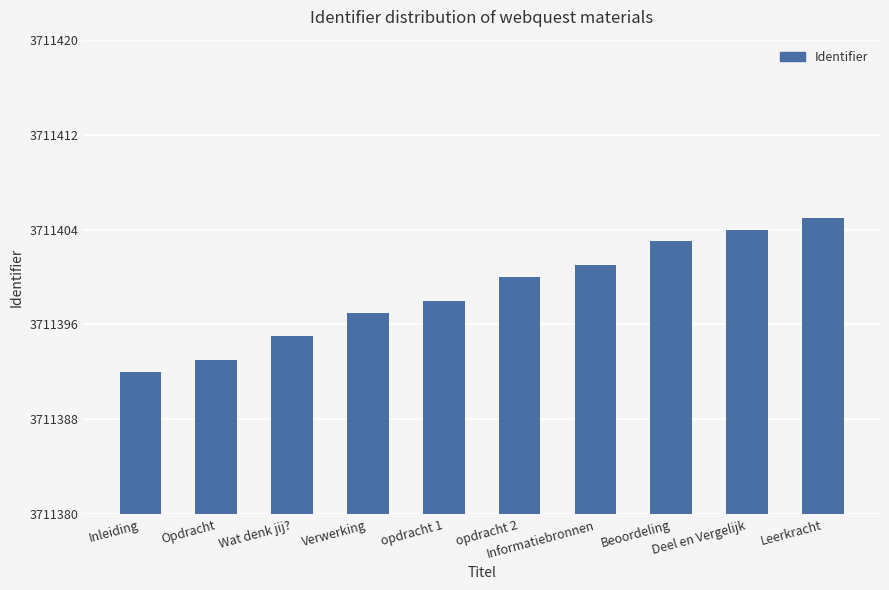

What is the average value?

3711399